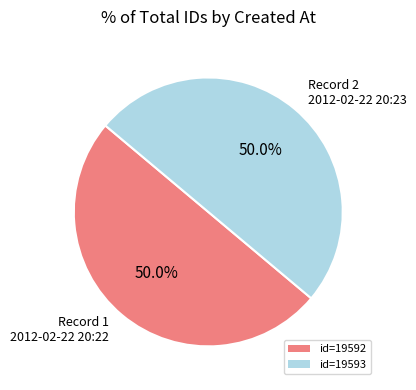

What is the ratio of the value at Record 2 2012-02-22 20:23 to the value at Record 1 2012-02-22 20:22?

1.0